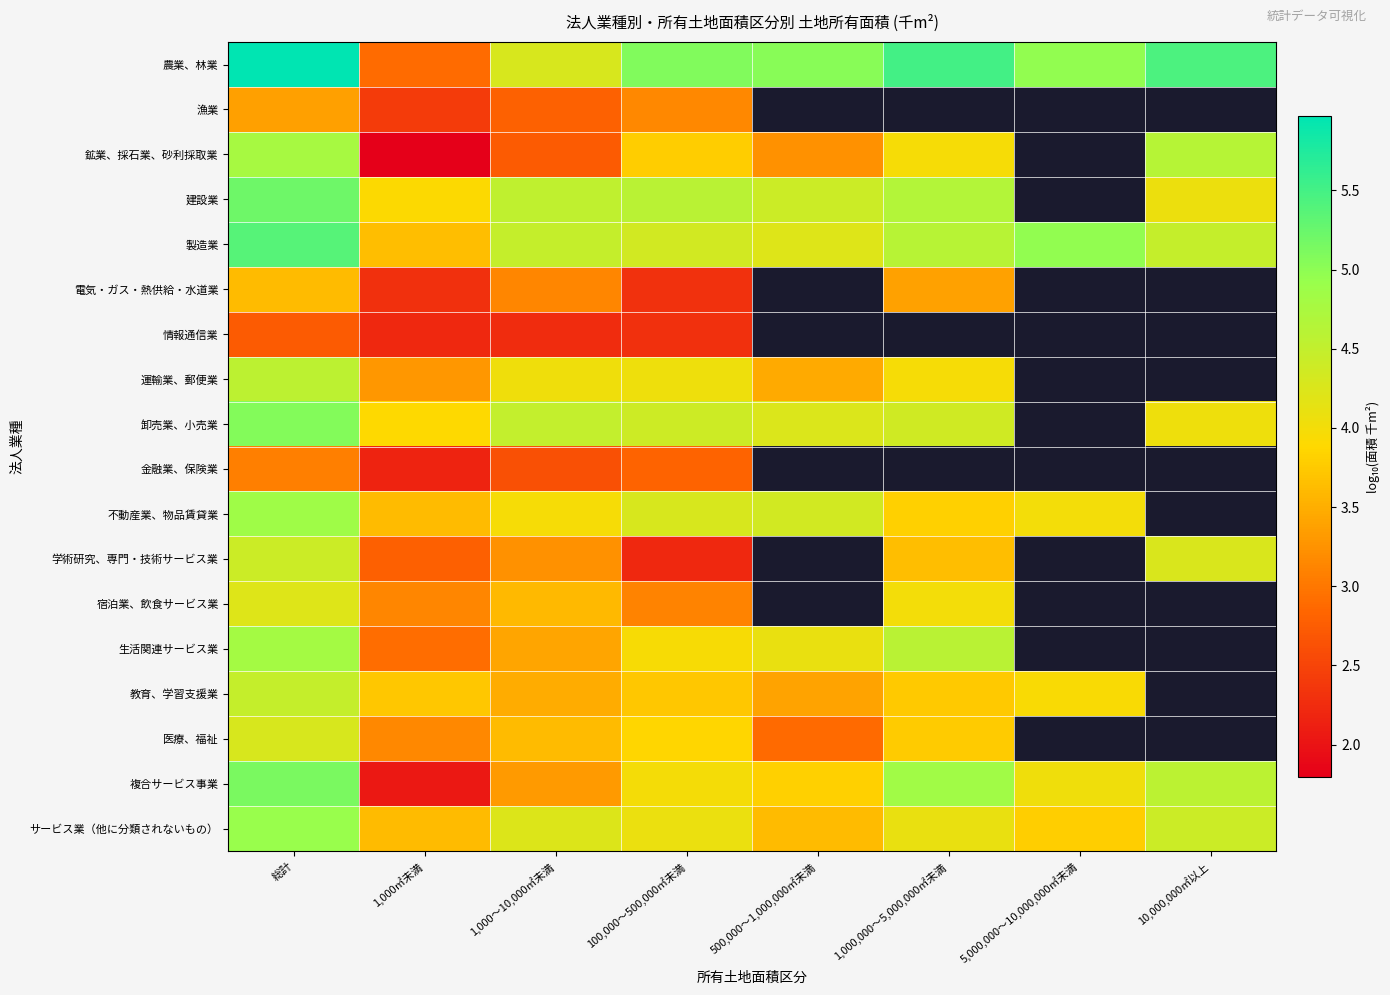

What is the minimum value shown in the chart?

1.8